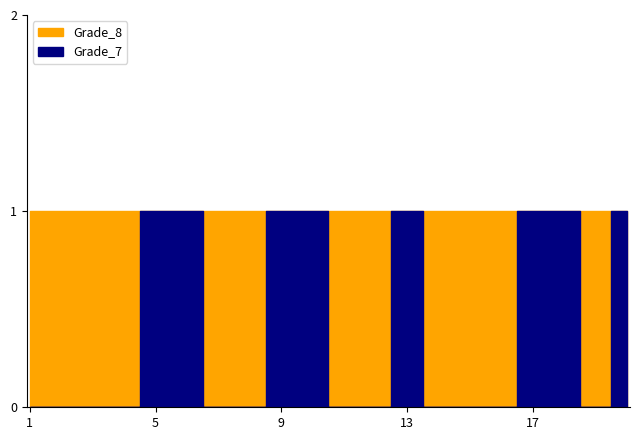

Where is the first local minimum for Grade_8?

13